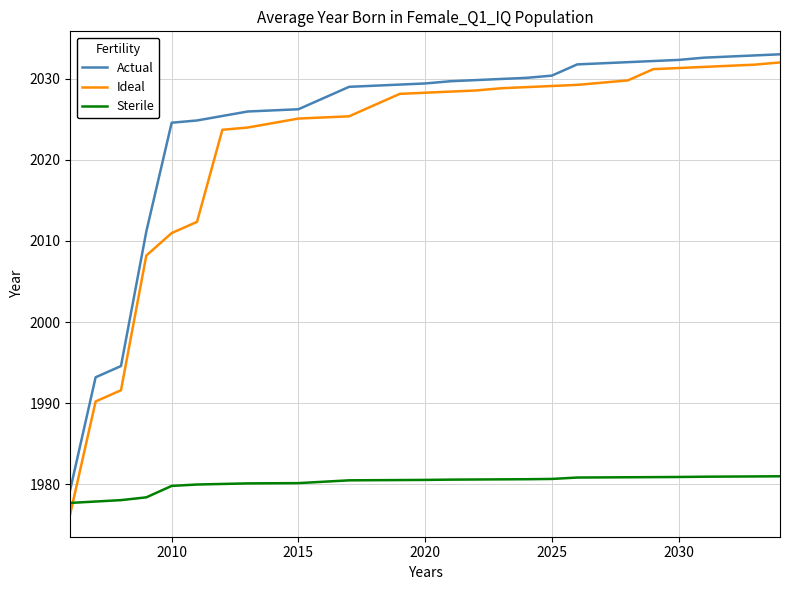

Which series has the widest spread of values?

Ideal